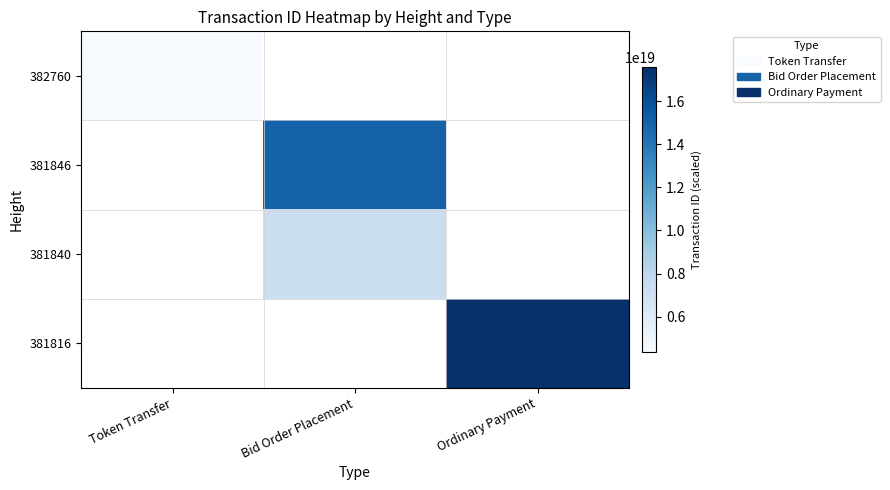

At how many categories does at least one series exceed 5596381596152078336?

2